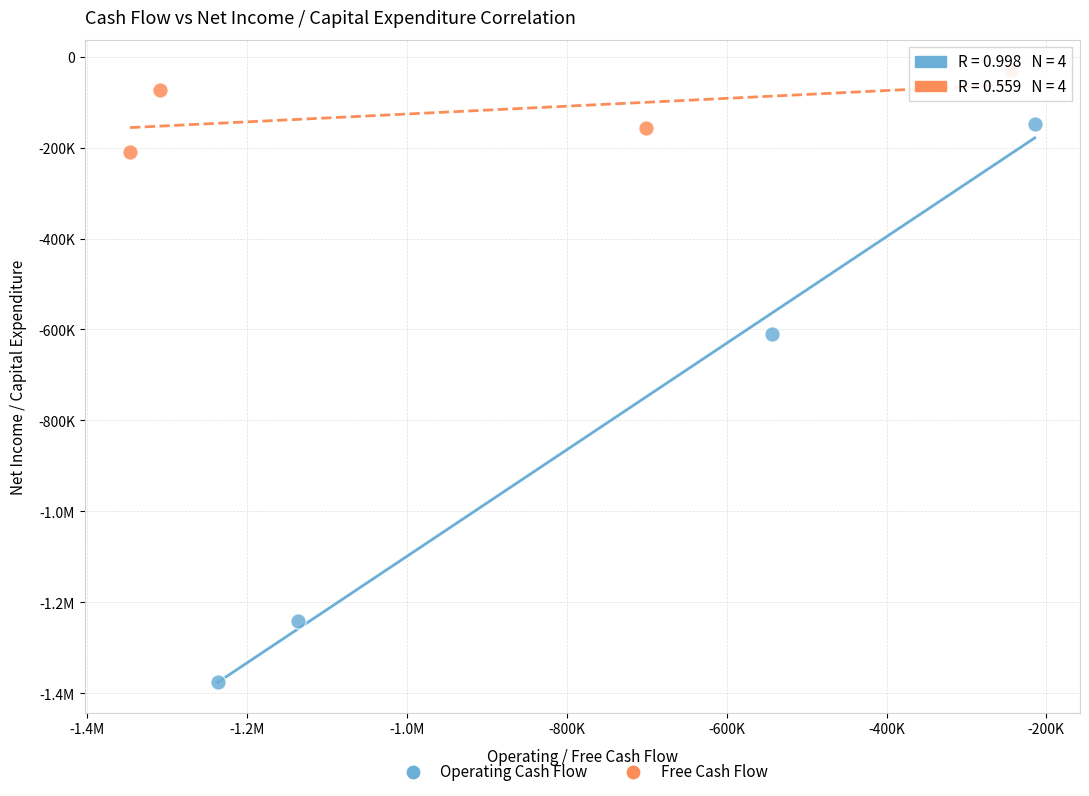

What are all the series names shown in the legend?

Operating Cash Flow, Free Cash Flow